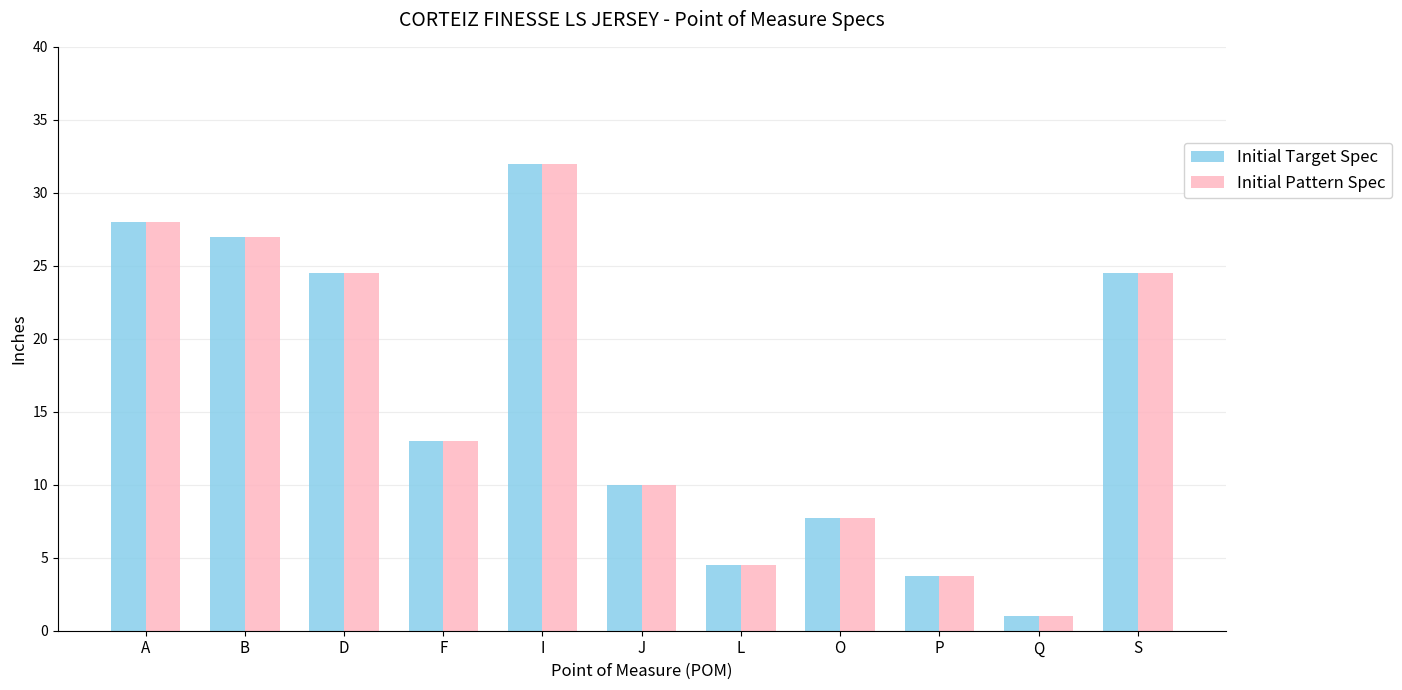

What is the label of the 2nd bar from the right?

Q